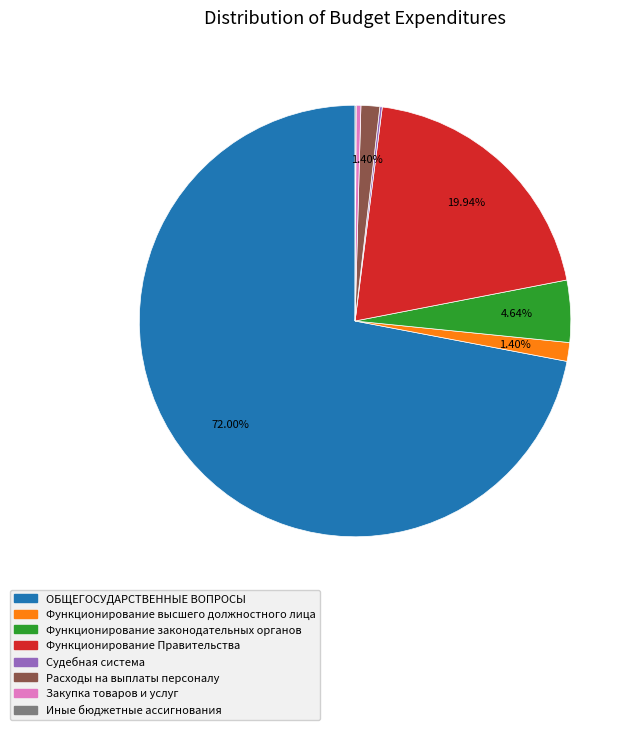

Which has a higher value, Закупка товаров и услуг or Функционирование законодательных органов?

Функционирование законодательных органов